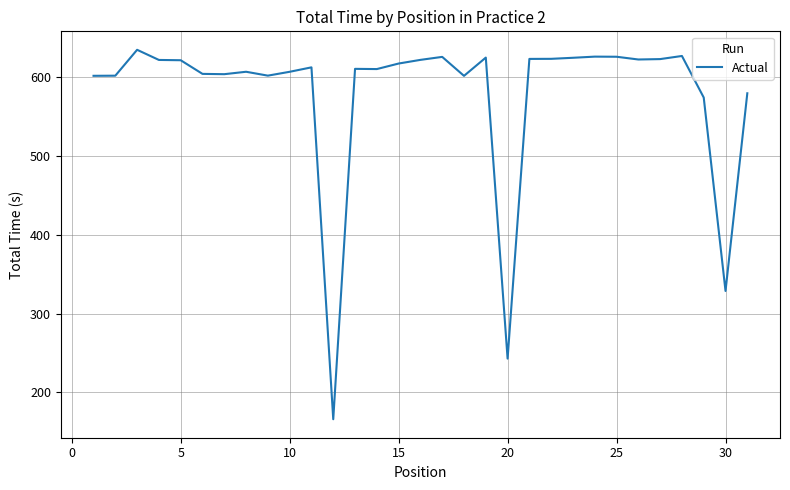

What is the difference between the maximum and minimum values?

469.5